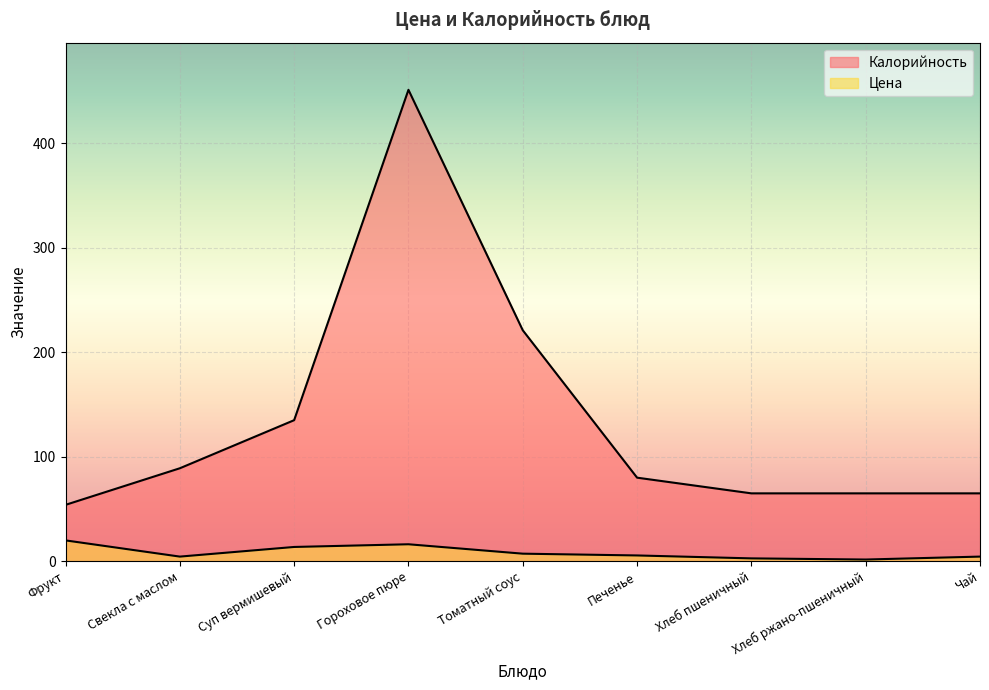

At which category does the chart reach its peak across all series?

Гороховое пюре